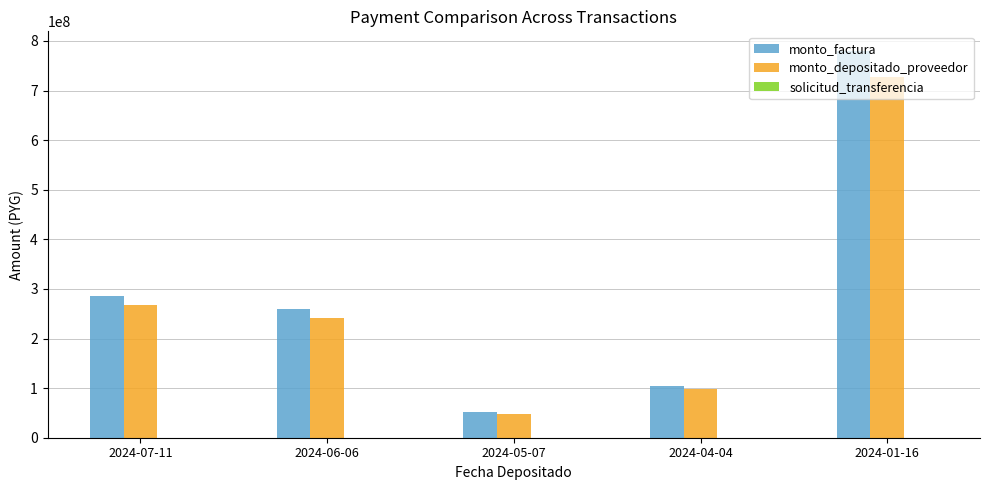

Which category has the highest value in the monto_depositado_proveedor series?

2024-01-16